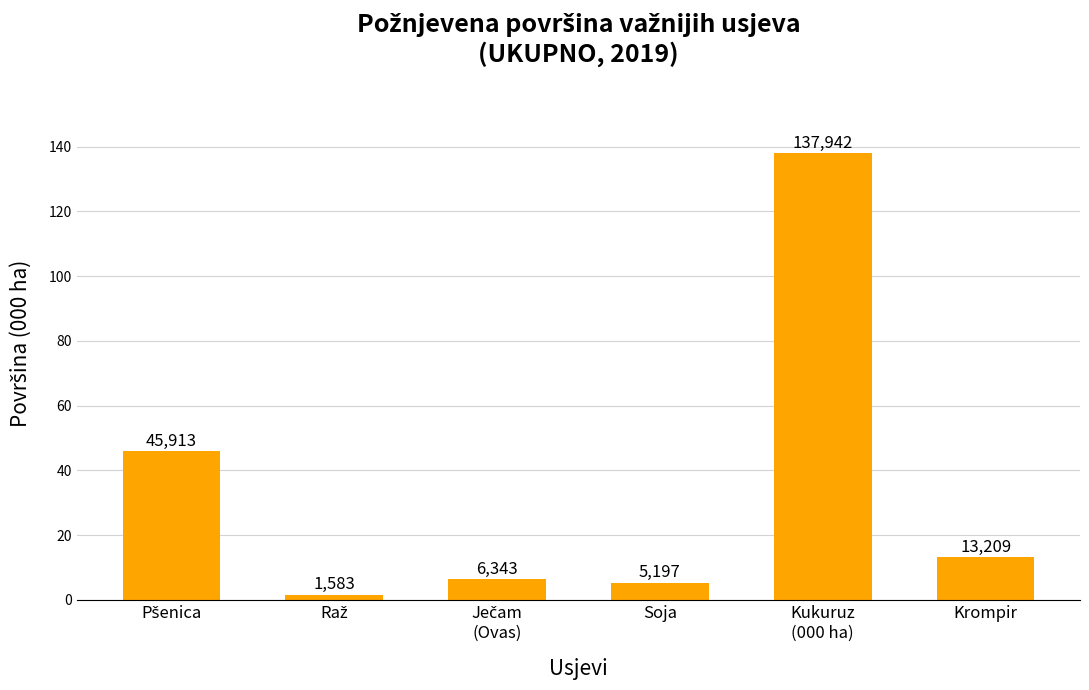

Does the chart contain any negative values?

No